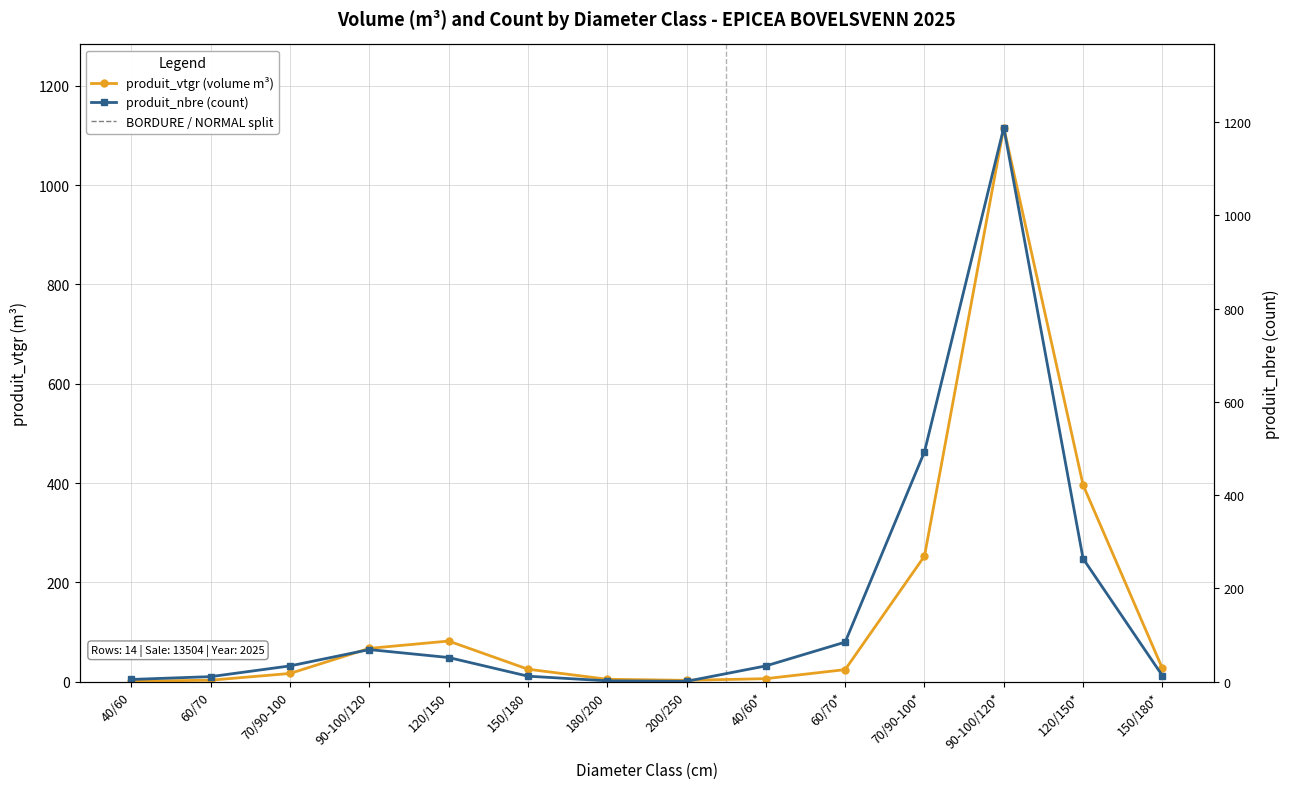

How many data points in produit_nbre are above 31?

8